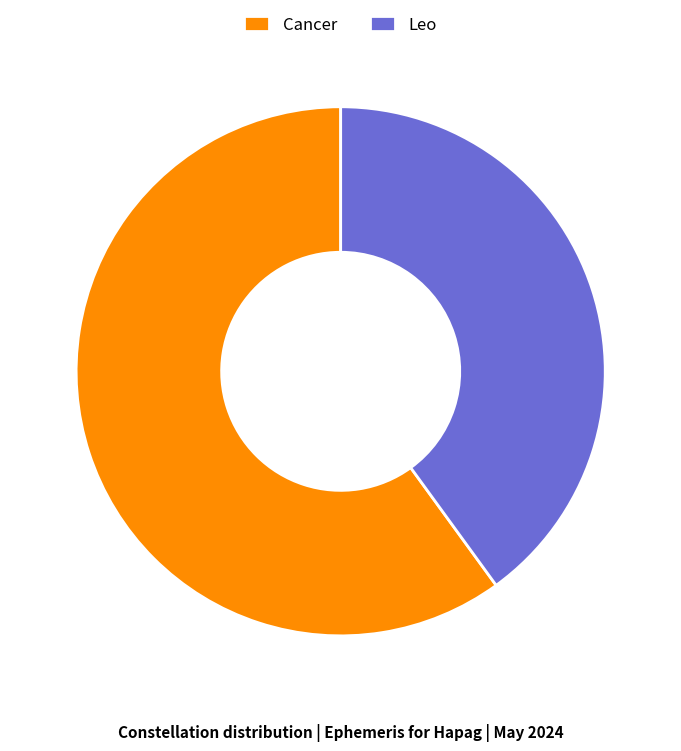

The Leo slice represents 49% of the pie. True or false?

False